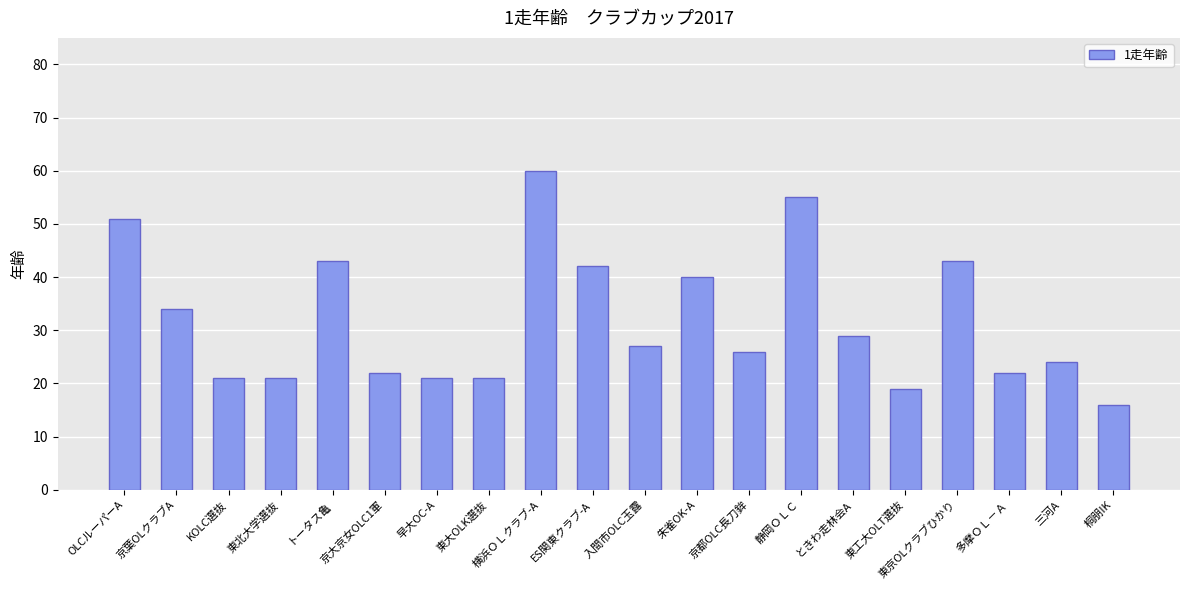

Is it true that the value at 入間市OLC玉露 is 10?

False